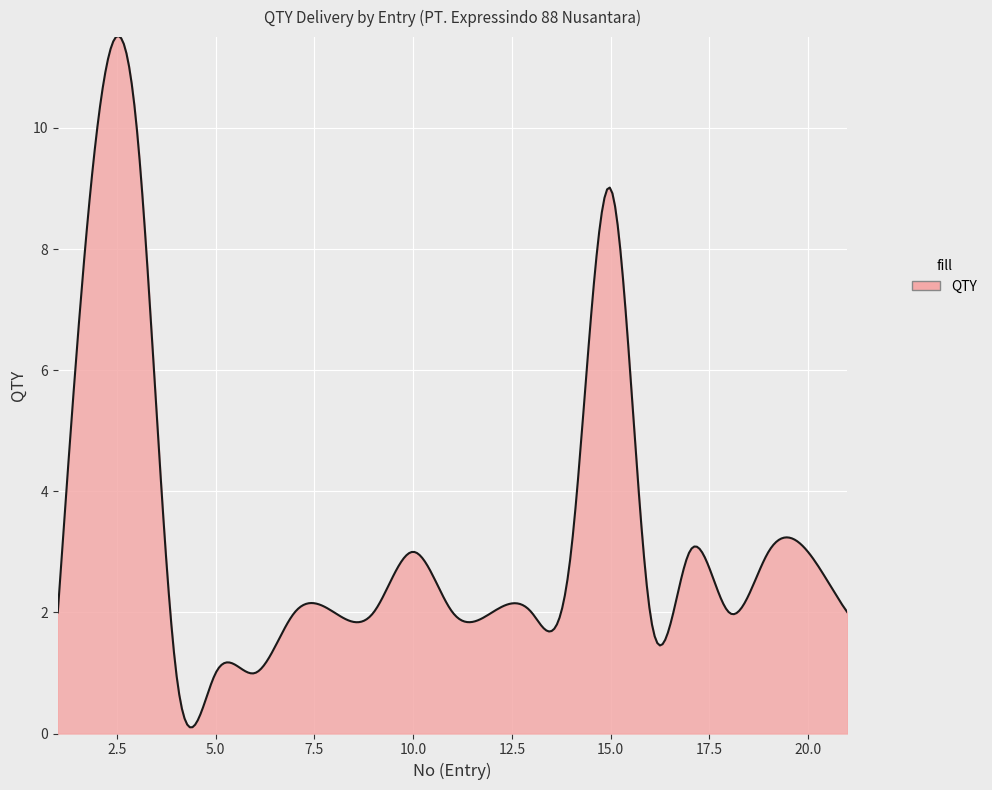

What is the greatest value displayed?

11.5